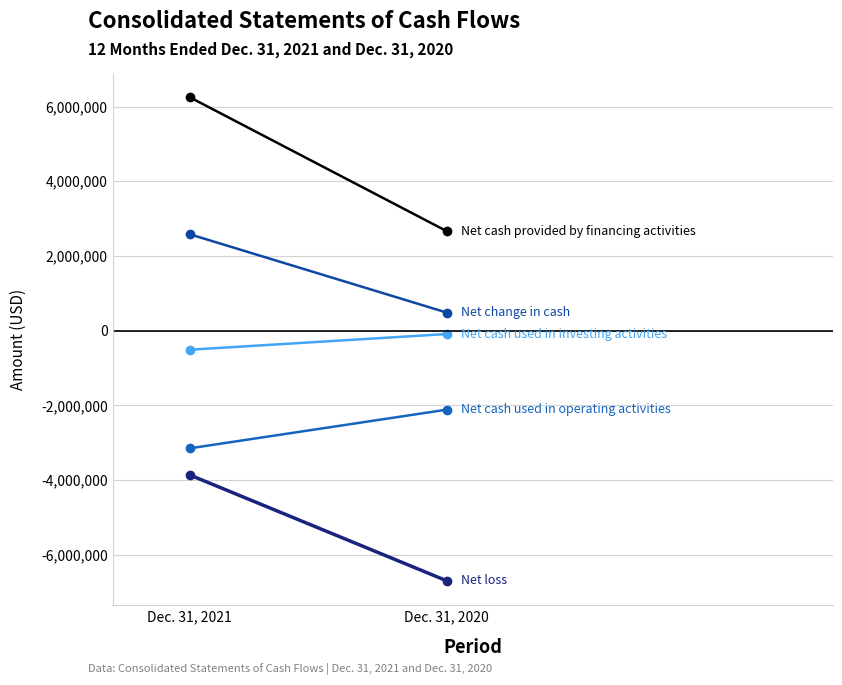

Is the value of Net cash used in operating activities at Dec. 31, 2020 greater than the value of Net cash used in investing activities at Dec. 31, 2021?

No